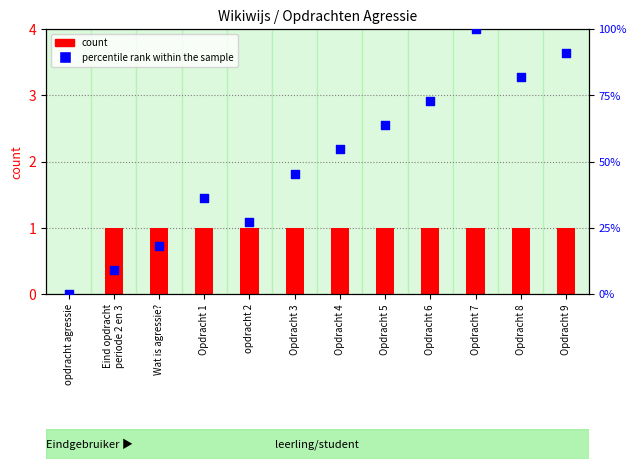

Which series has the largest total across all categories?

percentile rank within the sample